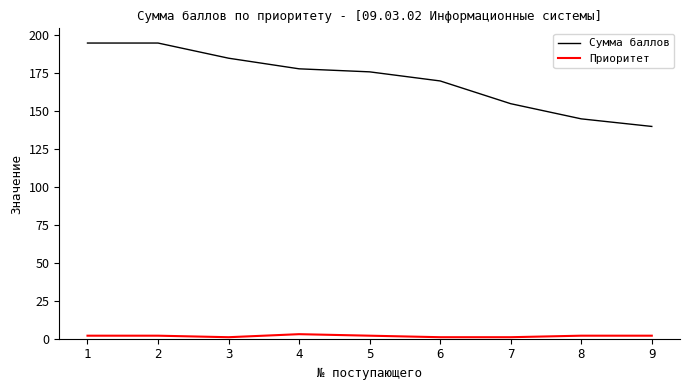

Reading left to right, extract all data points from this chart.

Сумма баллов: 1=195	2=195	3=185	4=178	5=176	6=170	7=155	8=145	9=140
Приоритет: 1=2	2=2	3=1	4=3	5=2	6=1	7=1	8=2	9=2